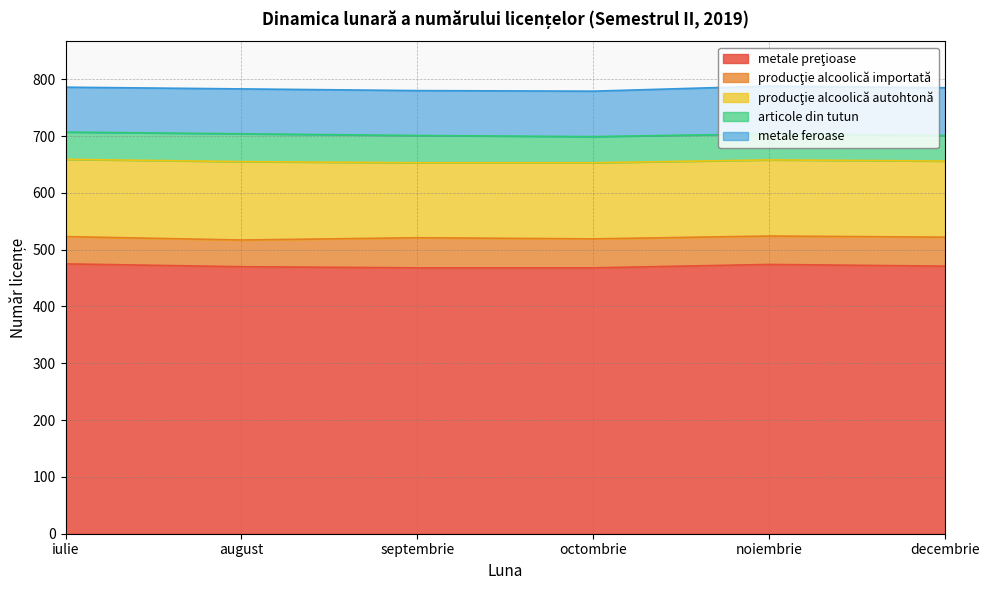

True or false: producţie alcoolică importată and metale preţioase intersect in this chart.

False